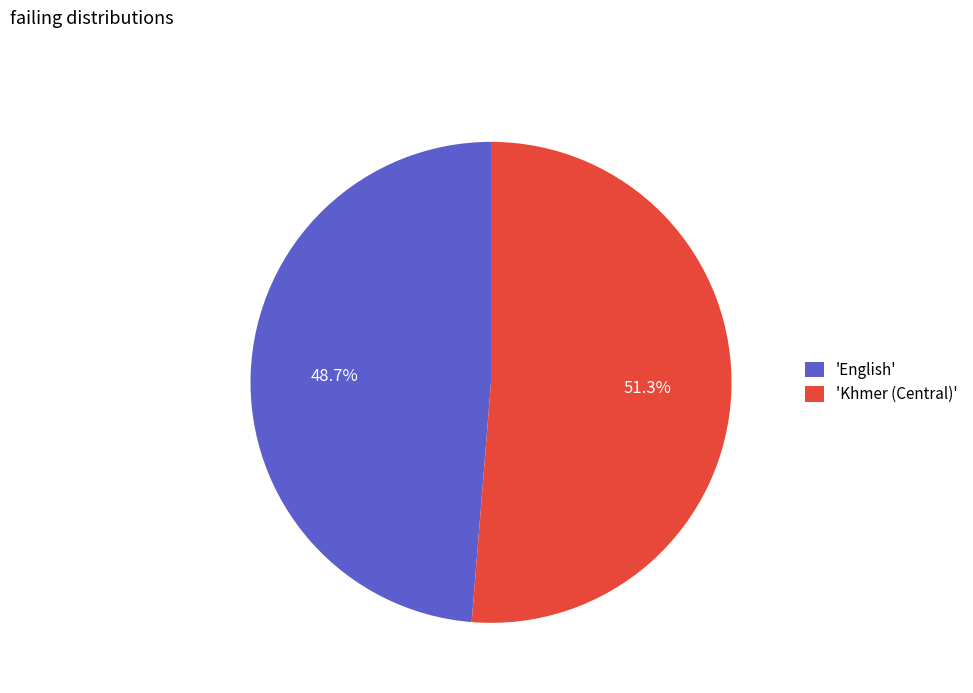

How many slices are in this pie chart?

2